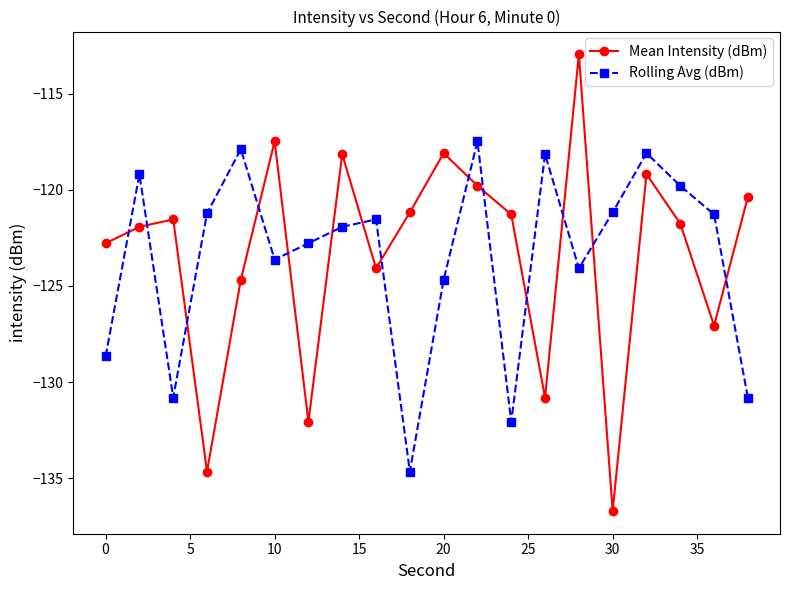

What is the difference between the second highest and minimum values in the Rolling Avg (dBm) series?

16.8